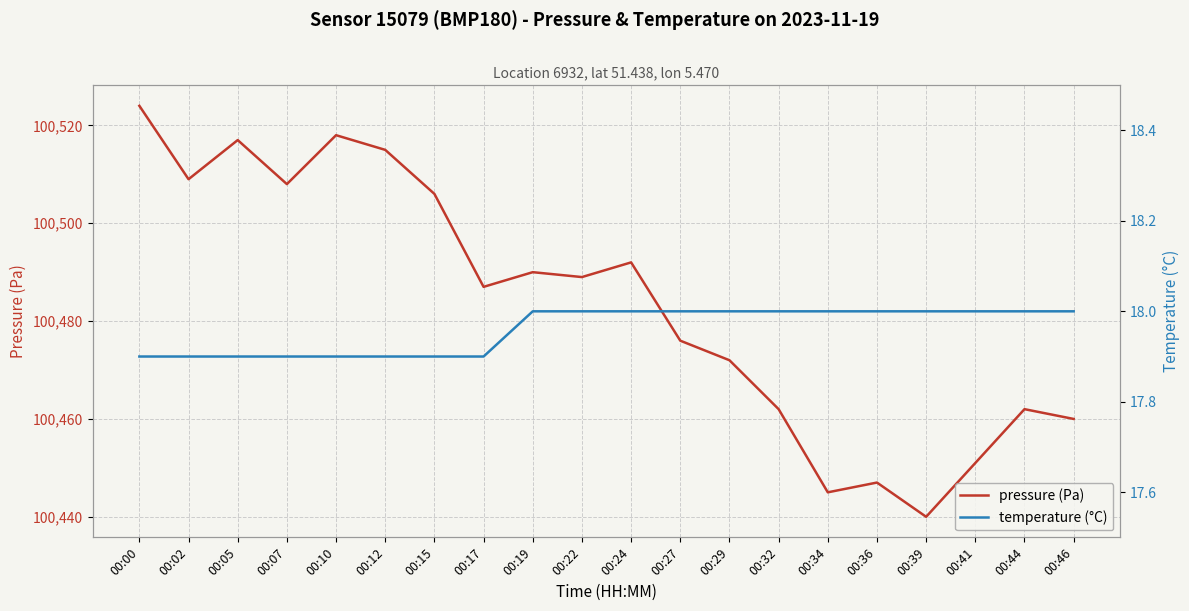

True or false: pressure (Pa) and temperature (°C) cross at least once.

False